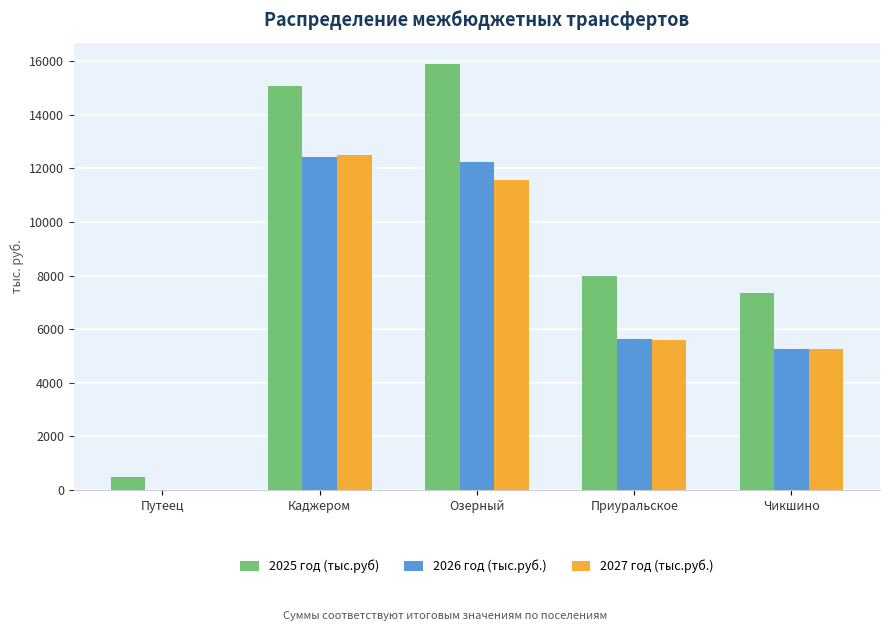

What is the maximum value shown in the chart?

15890.4